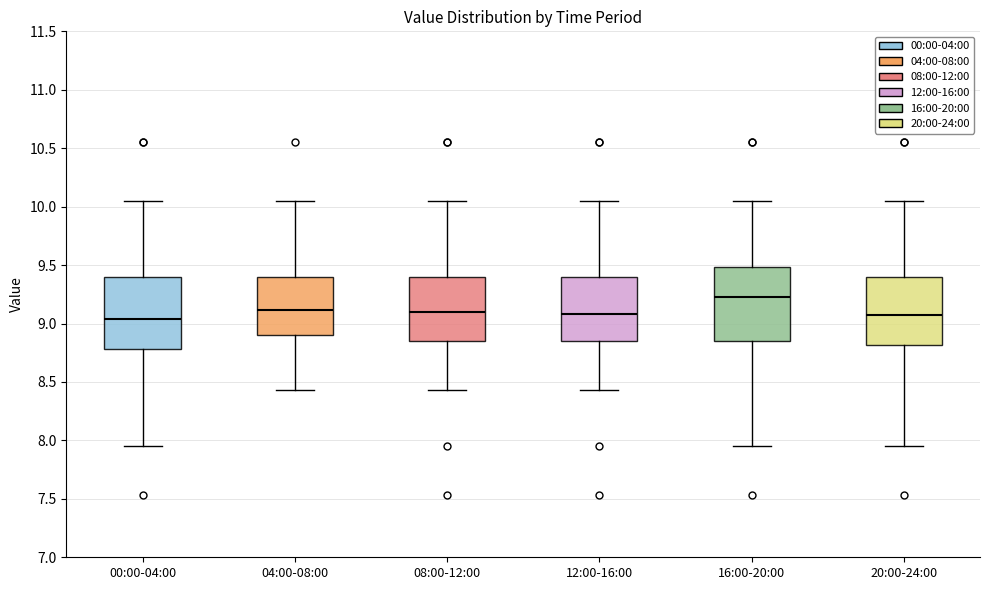

Reading left to right, transcribe this box plot: for each box, give where its median line is, the range the box spans, and where its two whiskers end, as read against the y-axis. The values are not printed on the chart, so give them approximately, as read against the axis.

00:00-04:00: median 9.05, box 8.80 to 9.40, whiskers 7.95 to 10.05
04:00-08:00: median 9.10, box 8.90 to 9.40, whiskers 8.45 to 10.05
08:00-12:00: median 9.10, box 8.85 to 9.40, whiskers 8.45 to 10.05
12:00-16:00: median 9.10, box 8.85 to 9.40, whiskers 8.45 to 10.05
16:00-20:00: median 9.25, box 8.85 to 9.50, whiskers 7.95 to 10.05
20:00-24:00: median 9.05, box 8.80 to 9.40, whiskers 7.95 to 10.05